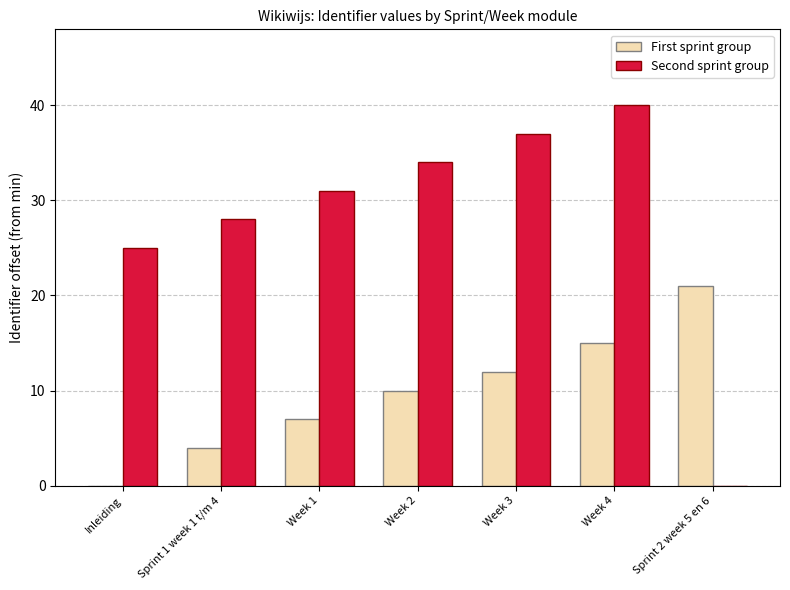

How many series are shown in this chart?

2